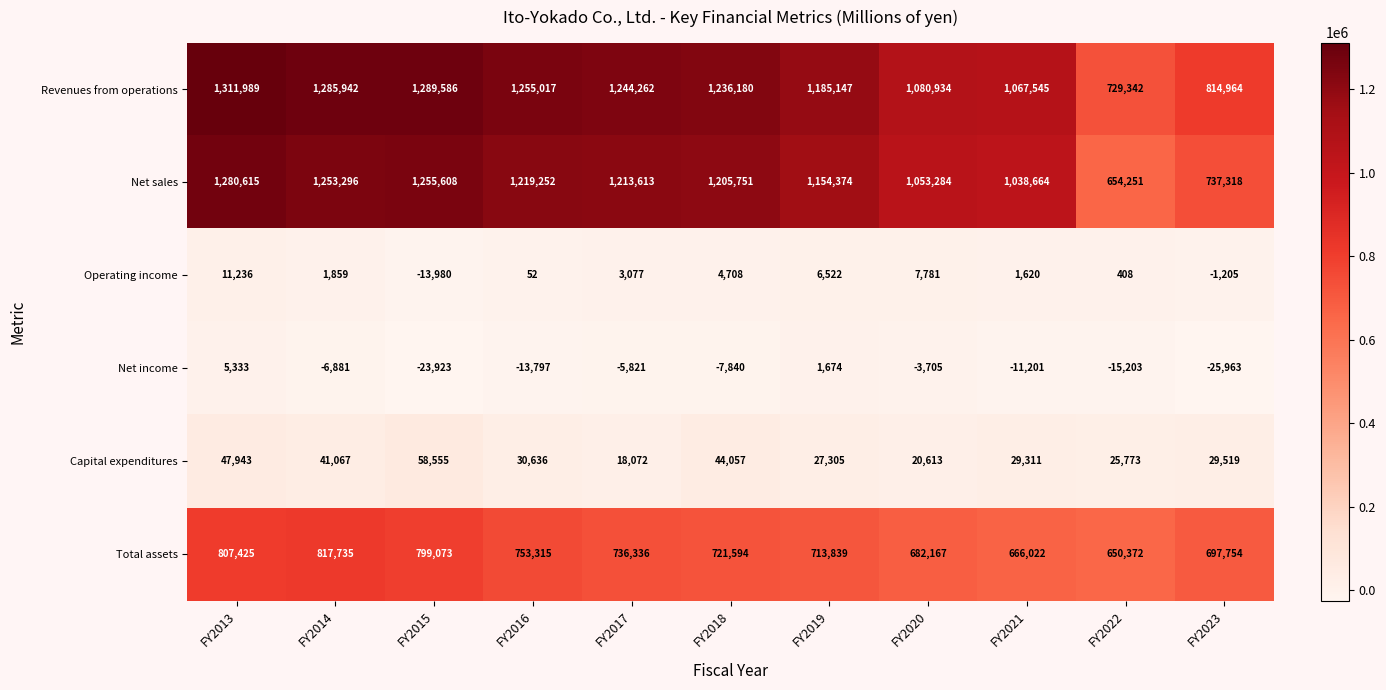

What is the maximum value shown in the chart?

1311989